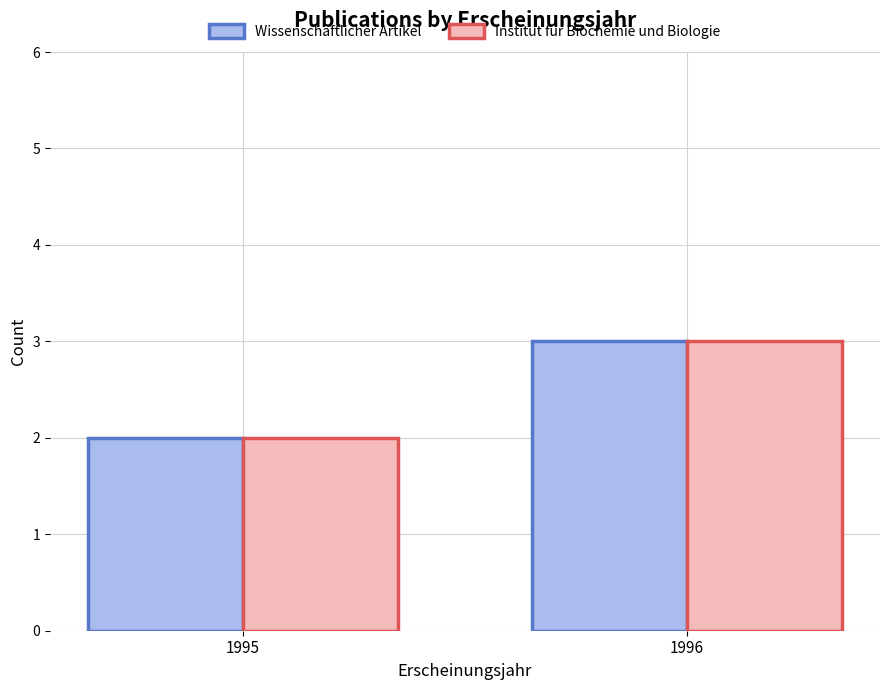

What is the sum of all Institut für Biochemie und Biologie values?

5